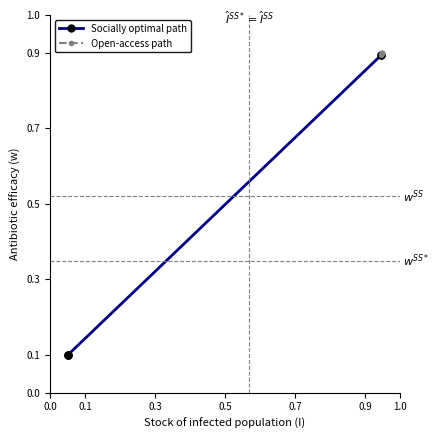

What is the value of the Socially optimal path point at the 3rd from the left?

0.1